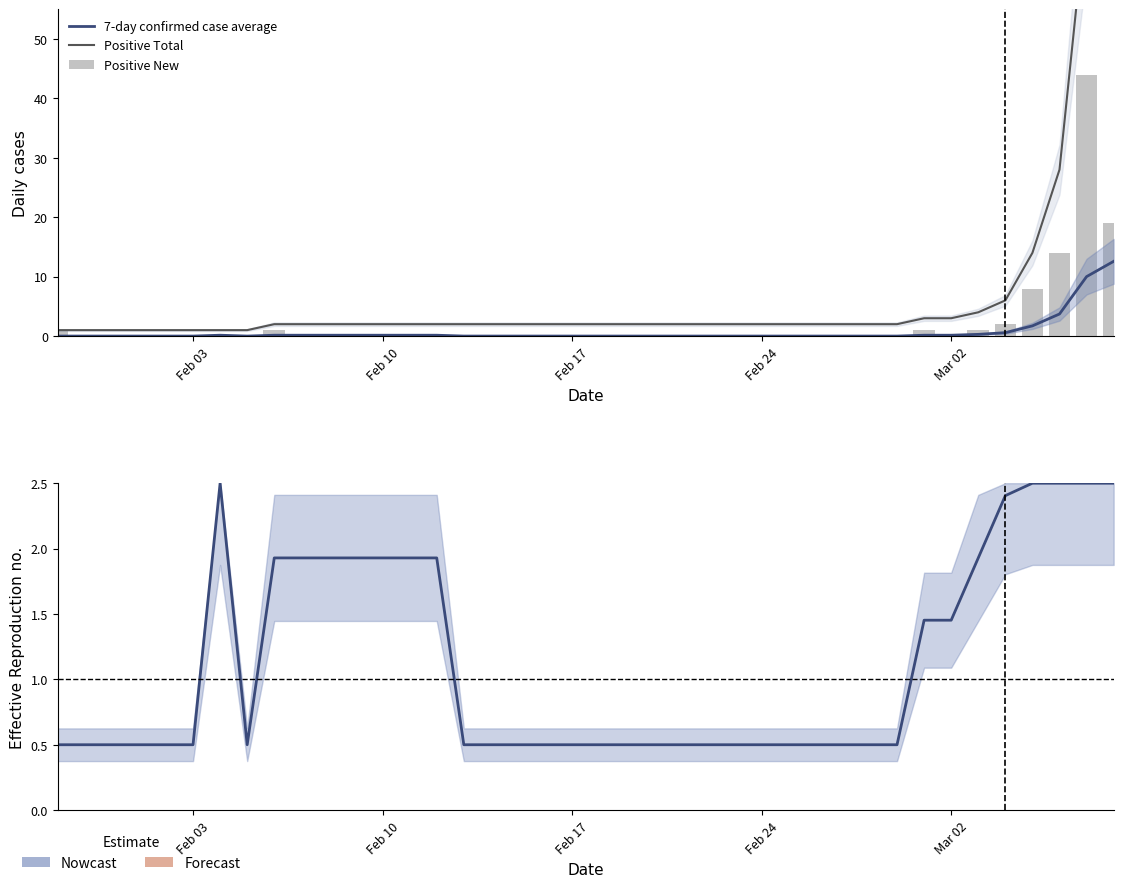

What is the maximum value for Positive New?

44.0